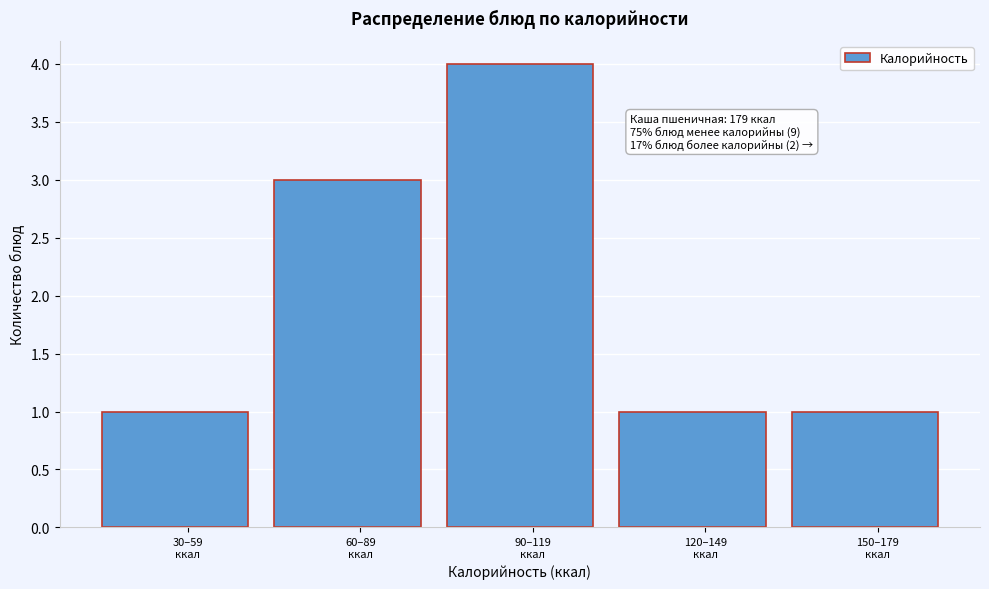

Reading left to right, transcribe all the data shown in this chart.

1	3	4	1	1